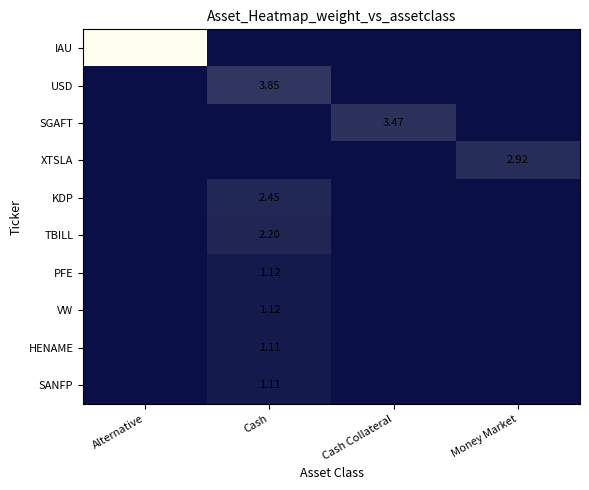

Which series has the largest total across all categories?

IAU